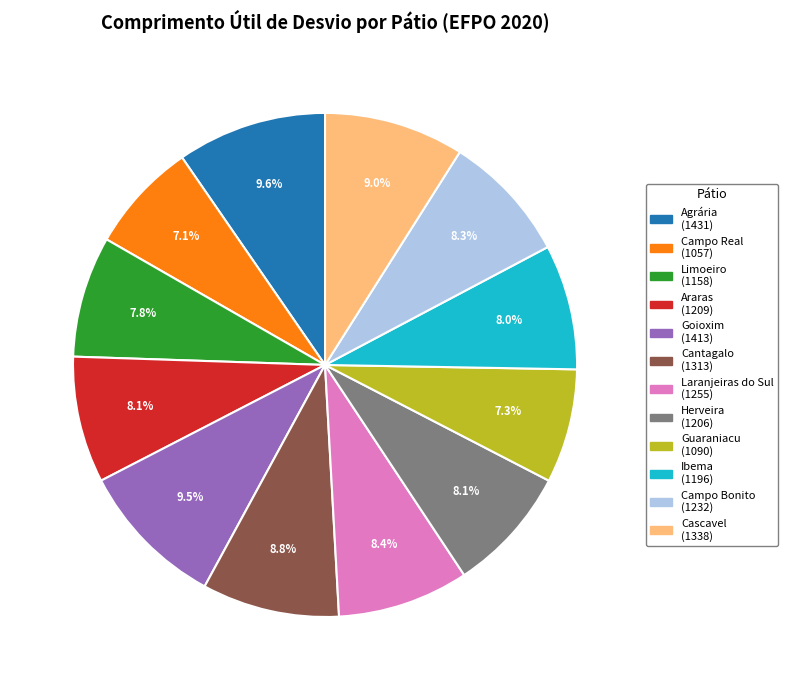

The Campo Real slice represents 2% of the pie. True or false?

False